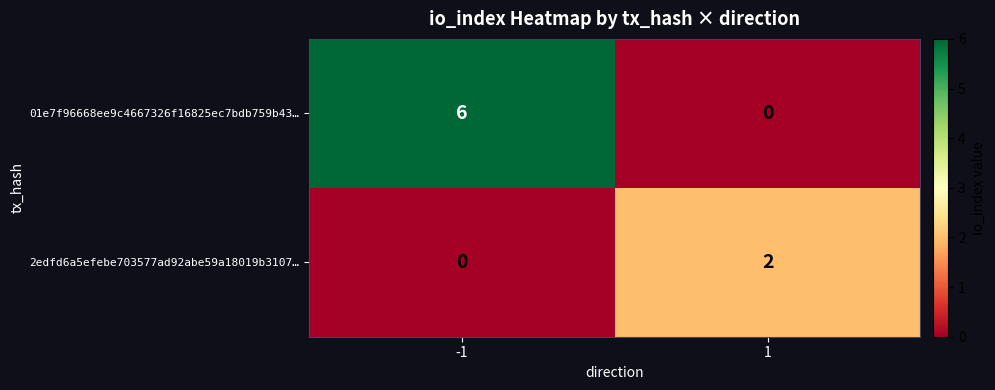

What is the difference between the maximum and minimum values in the 01e7f96668ee9c4667326f16825ec7bdb759b43… series?

6